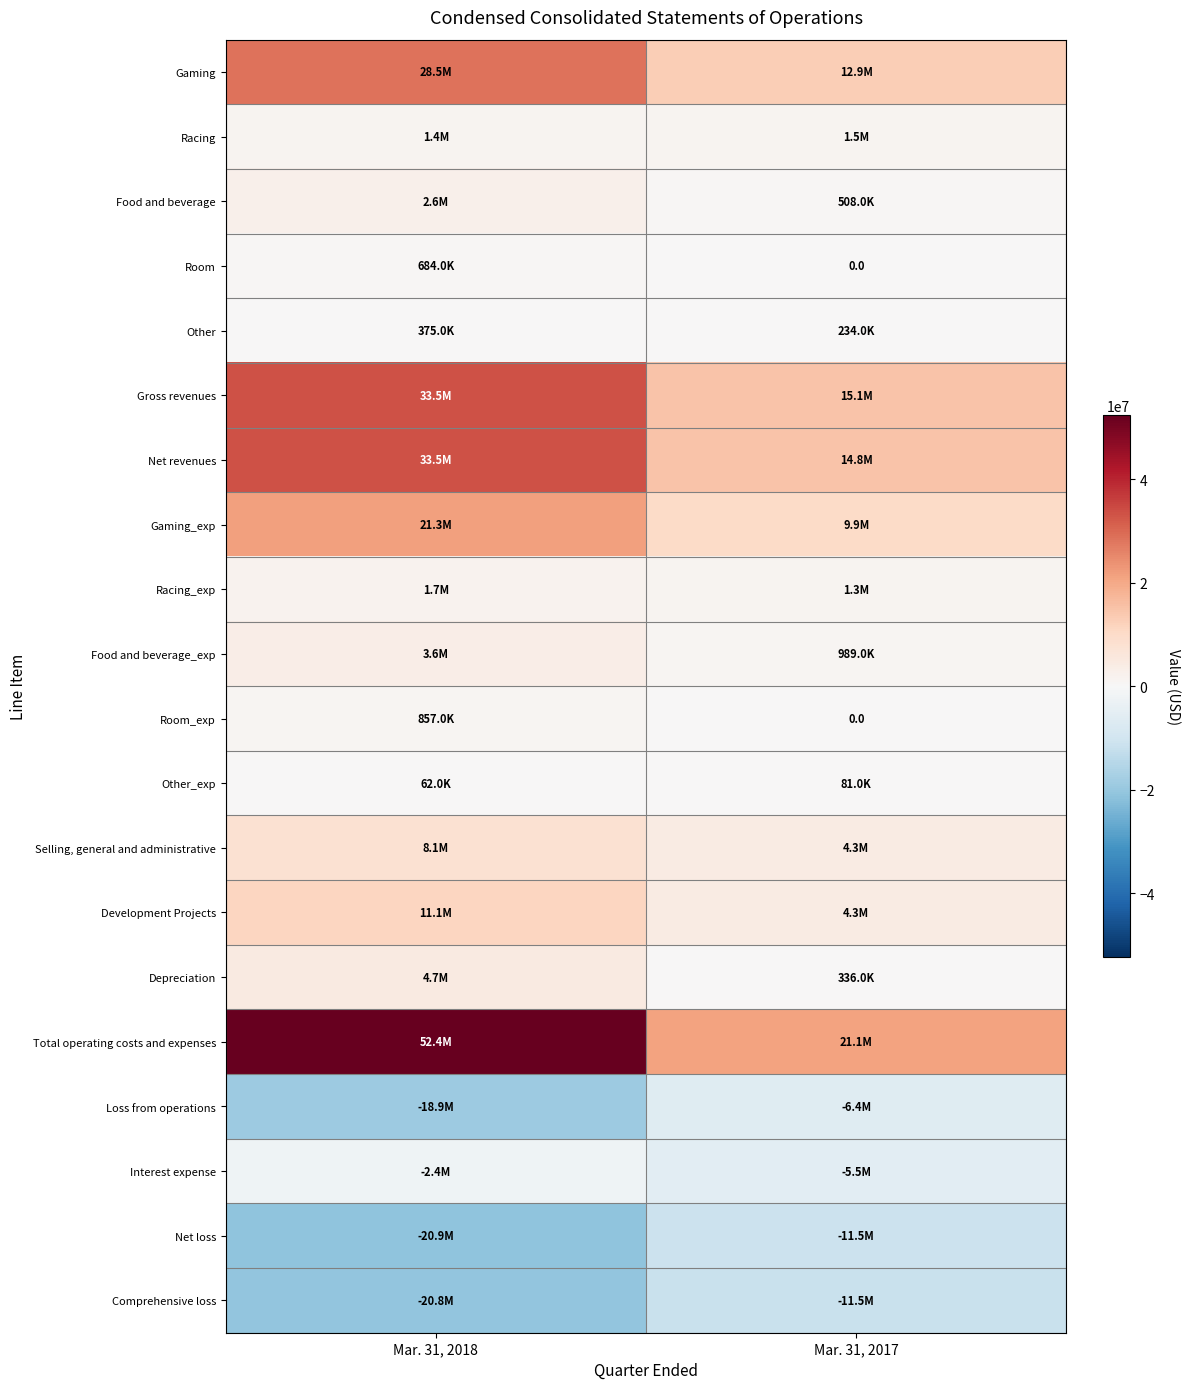

What is the difference between the highest and lowest values at Mar. 31, 2017?

32667000